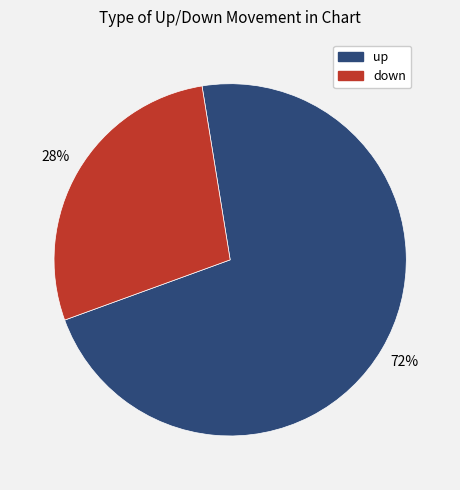

To the nearest percent, what percentage of the pie is down?

28%